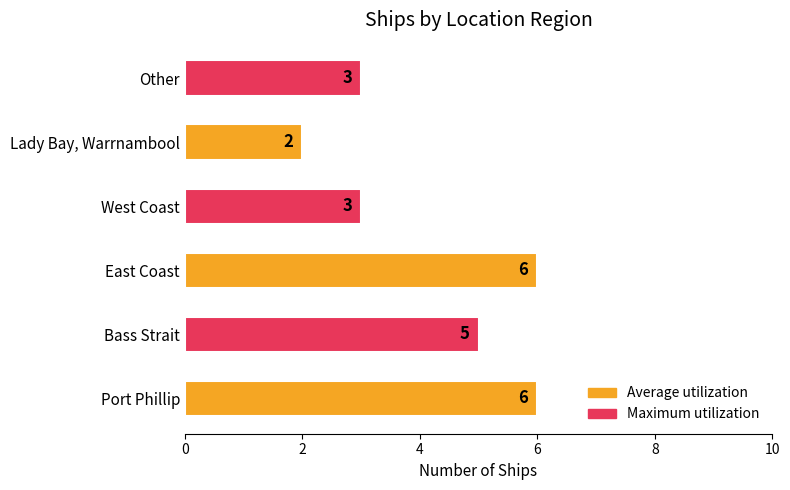

Is it true that the value at Bass Strait is 7?

False